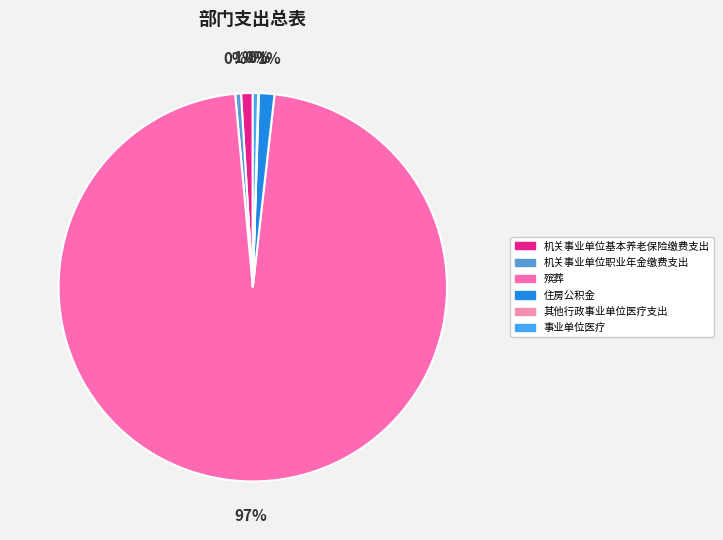

How many slices are in this pie chart?

6